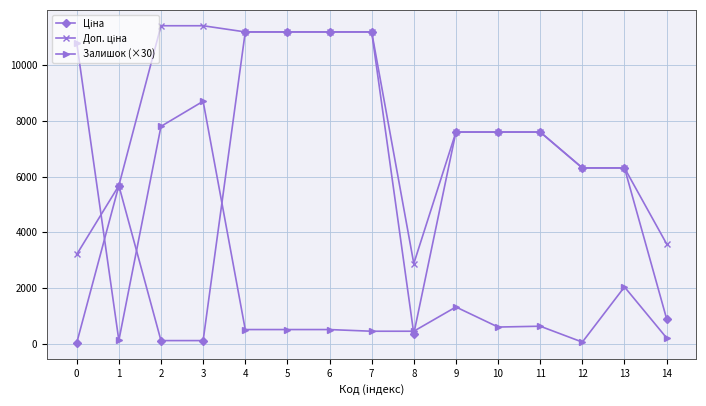

What is the maximum value shown in the chart?

11410.0